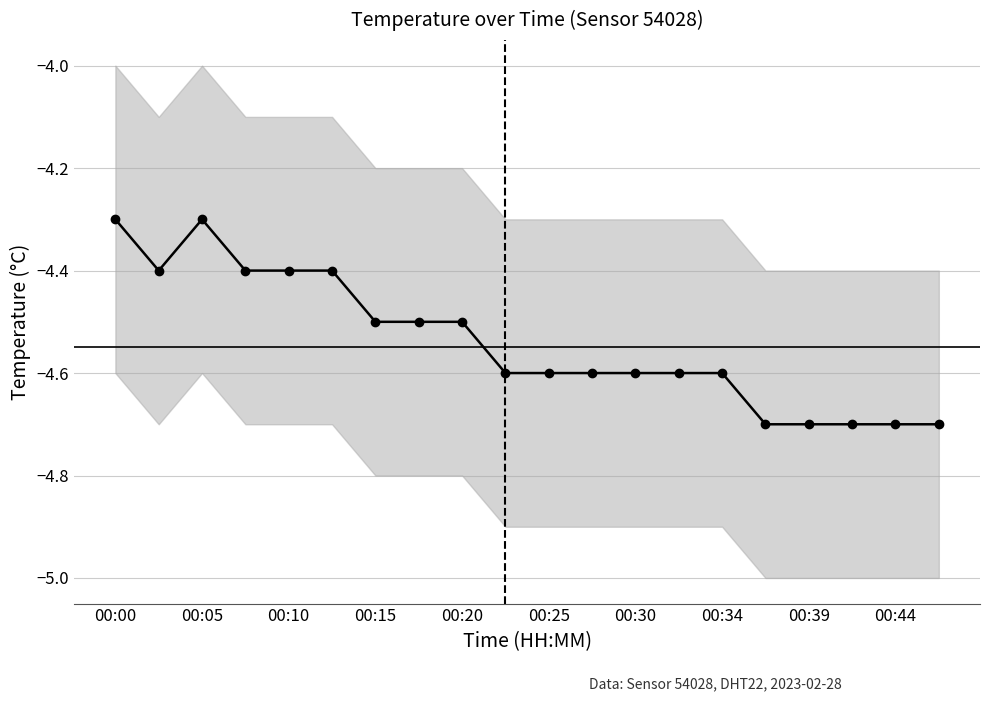

What value does the data have at 00:44?

-4.7